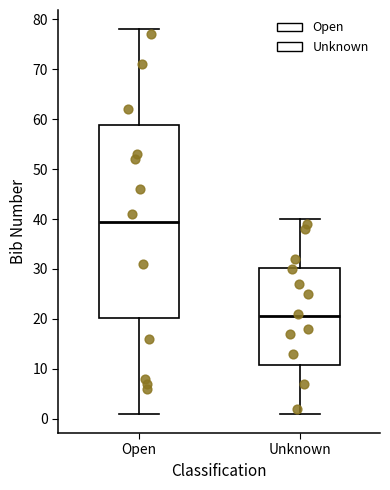

Comparing the boxes themselves (not the whiskers), which one is the tallest?

Open